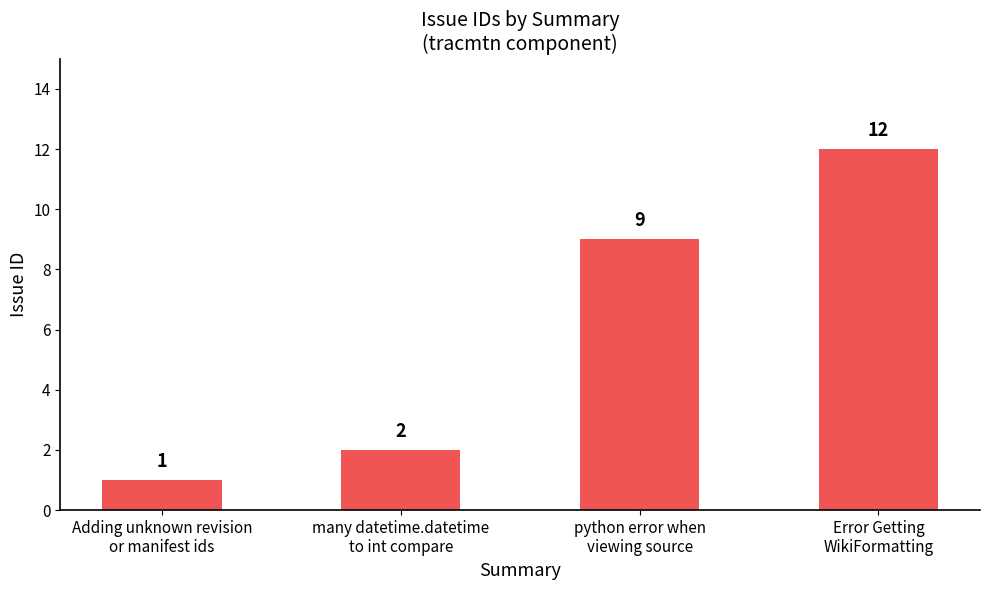

Are the bars grouped side by side (vs. stacked)?

No